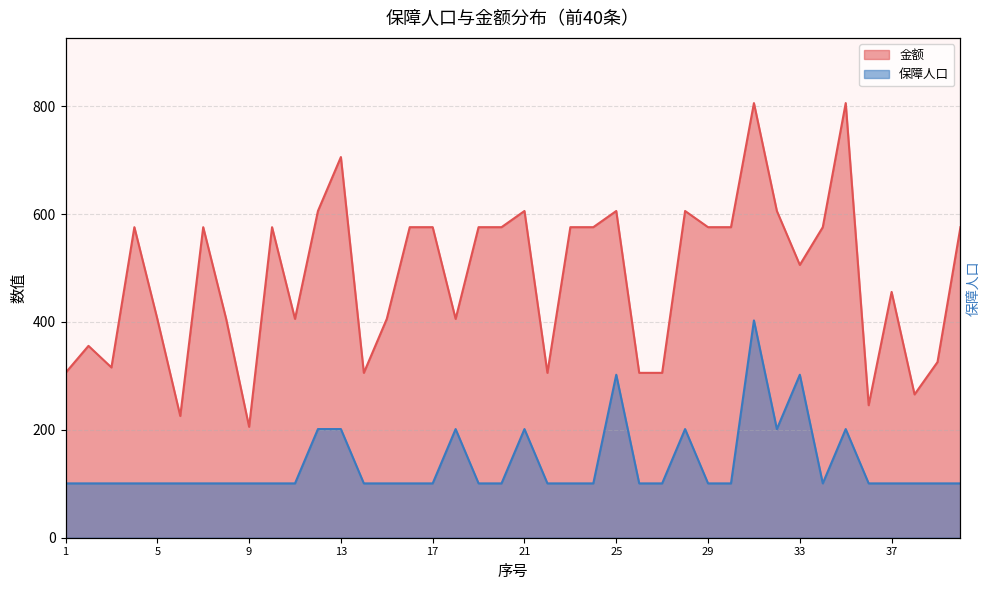

What is the spread (max minus min) of values at 30?

474.9